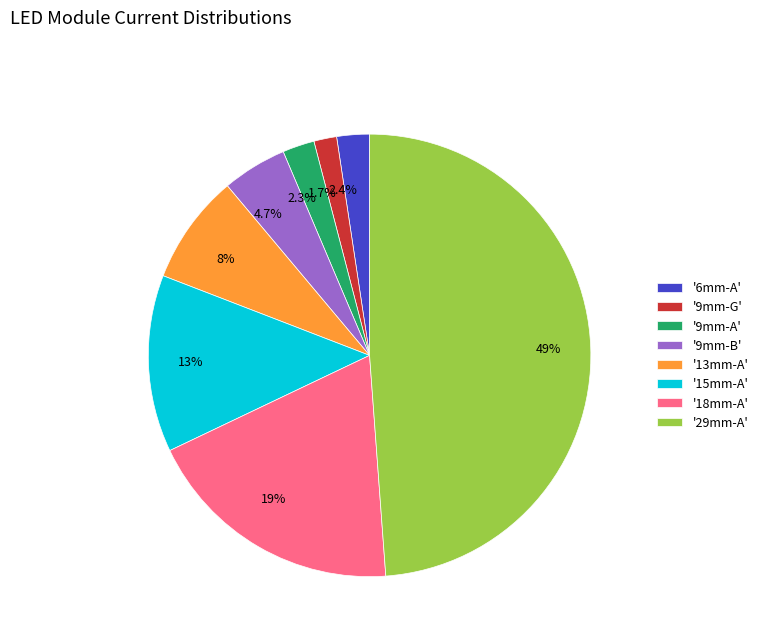

To the nearest percent, what is the average slice percentage?

12%